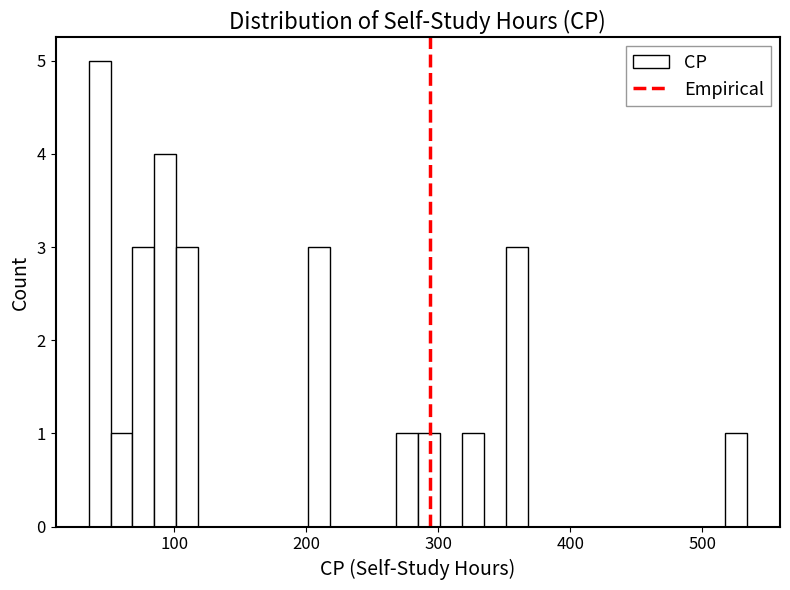

Read against the x-axis, roughly where is the centre of the tallest bar?

40